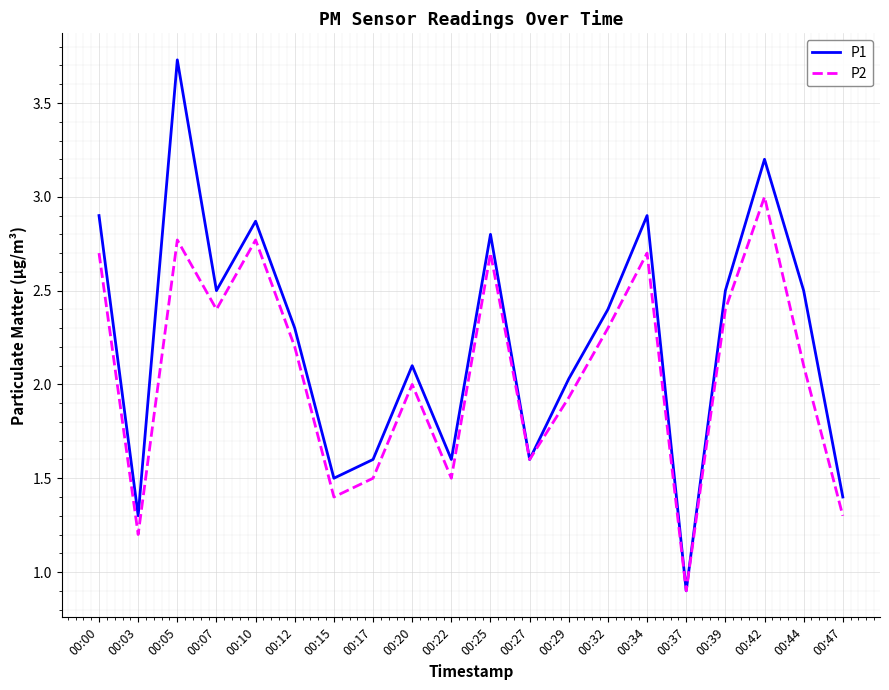

At how many categories does at least one series exceed 1?

19